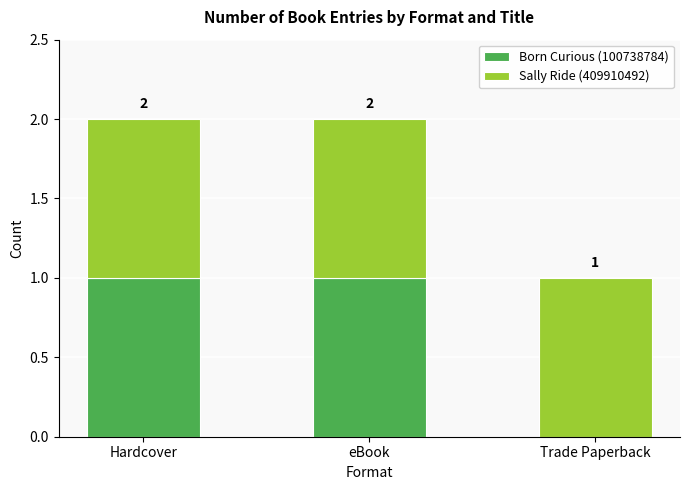

Are the bars grouped side by side (vs. stacked)?

No